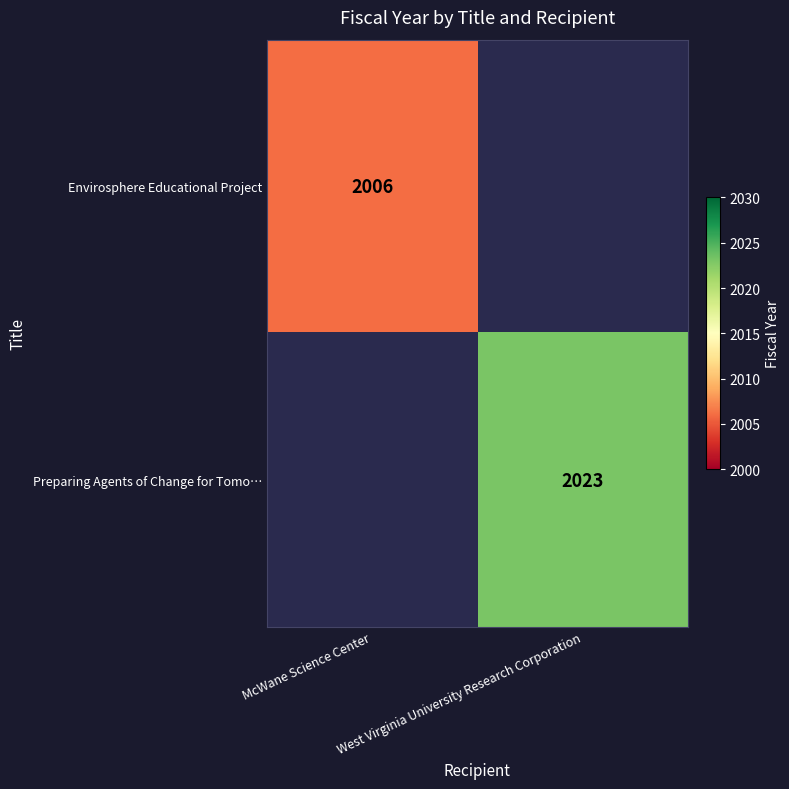

Which category has the highest value across all series?

West Virginia University Research Corporation